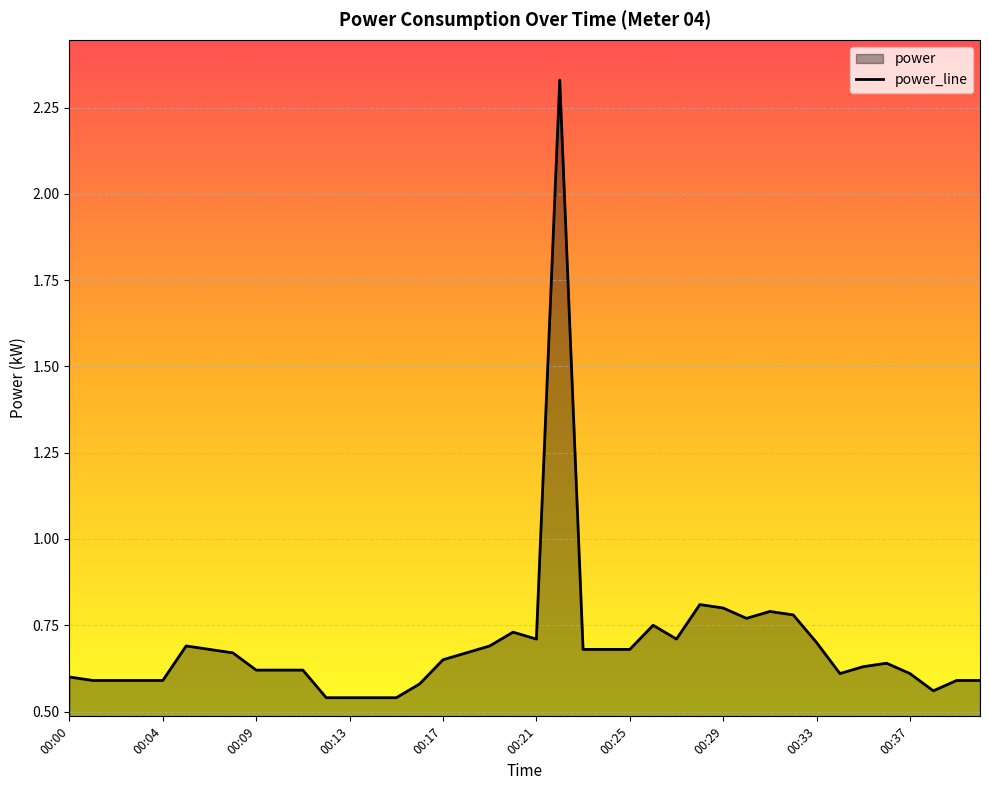

Reading left to right, what are all the values shown in this chart?

00:00=0.6	00:01=0.6	00:02=0.6	00:03=0.6	00:04=0.6	00:06=0.7	00:07=0.7	00:08=0.7	00:09=0.6	00:10=0.6	00:11=0.6	00:12=0.5	00:13=0.5	00:14=0.5	00:15=0.5	00:16=0.6	00:17=0.7	00:18=0.7	00:19=0.7	00:20=0.7	00:21=0.7	00:22=2.3	00:23=0.7	00:24=0.7	00:25=0.7	00:26=0.8	00:27=0.7	00:28=0.8	00:29=0.8	00:30=0.8	00:31=0.8	00:32=0.8	00:33=0.7	00:34=0.6	00:35=0.6	00:36=0.6	00:37=0.6	00:38=0.6	00:39=0.6	00:40=0.6